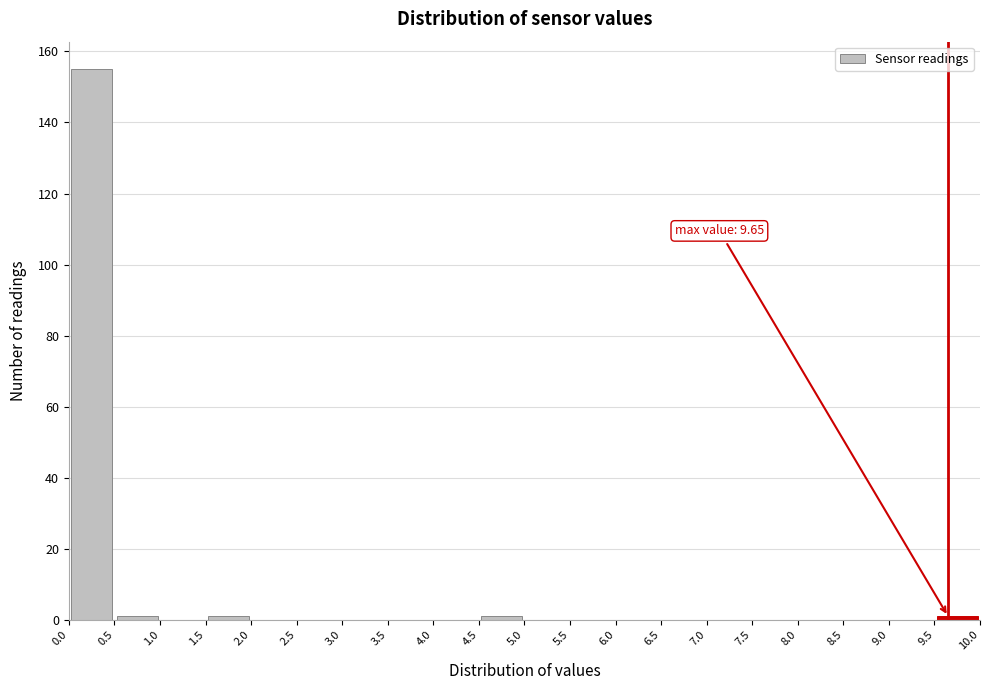

Which range on the x-axis has the tallest bar?

0.0 to 0.5